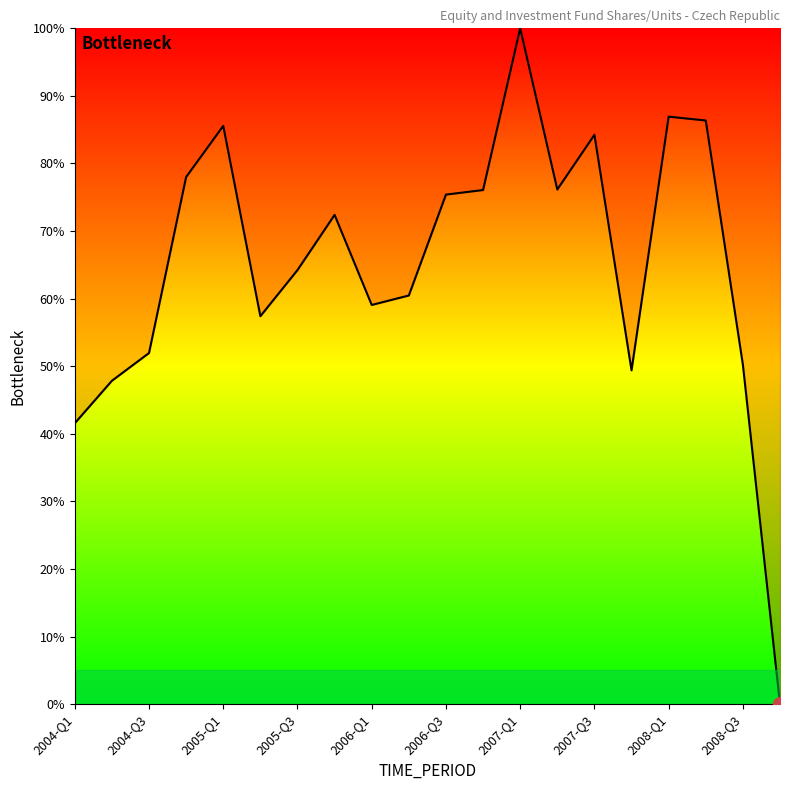

What is the maximum value shown in the chart?

100.0